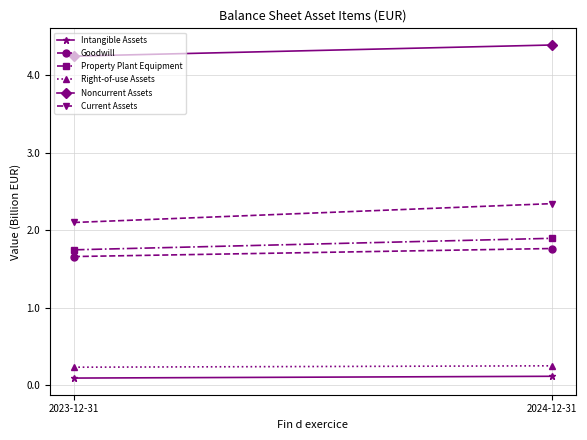

Count the number of data series in this chart.

6